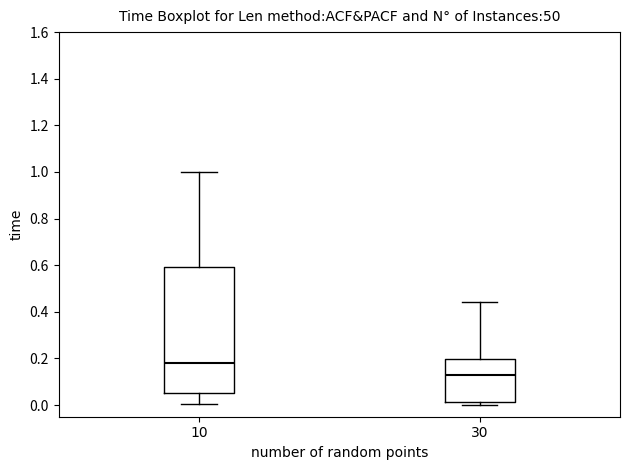

Which box's median line is the lowest?

30